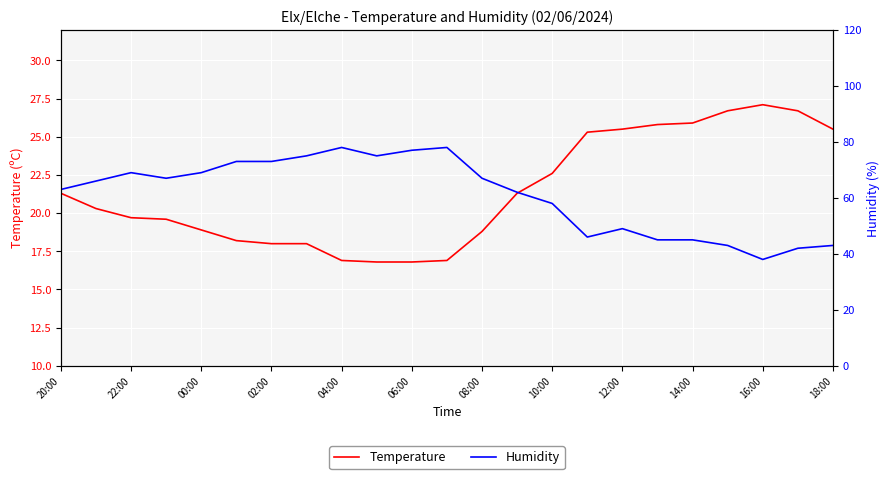

Which series has the largest range (max minus min)?

Humidity